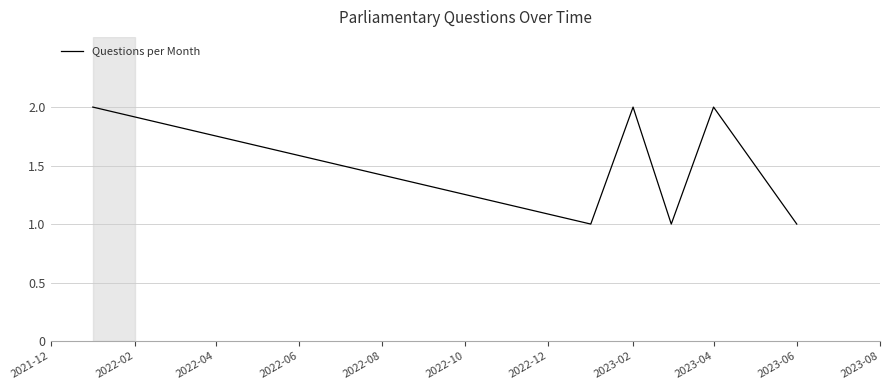

What is the average value?

2